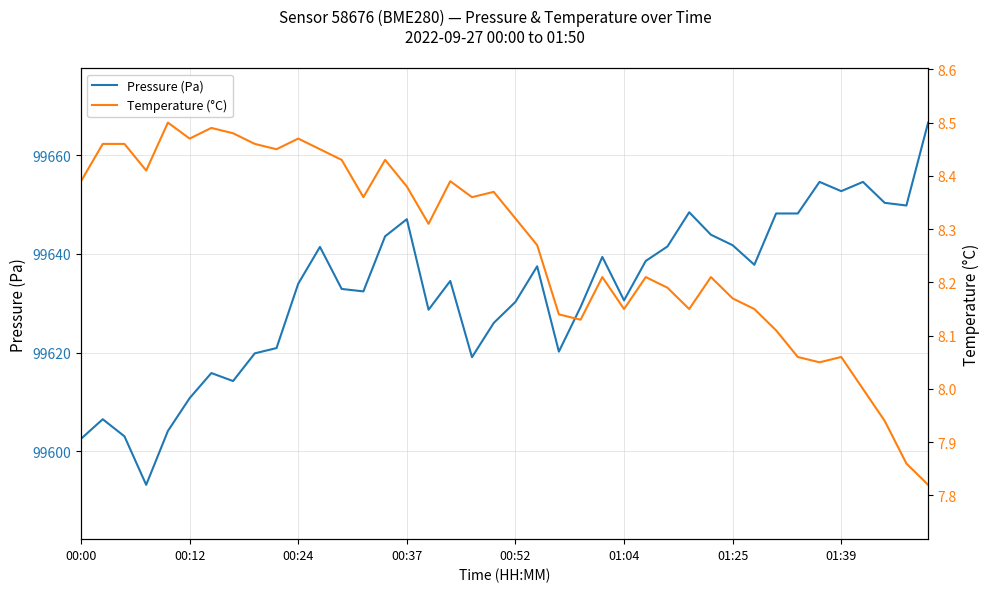

Count the number of data series in this chart.

2